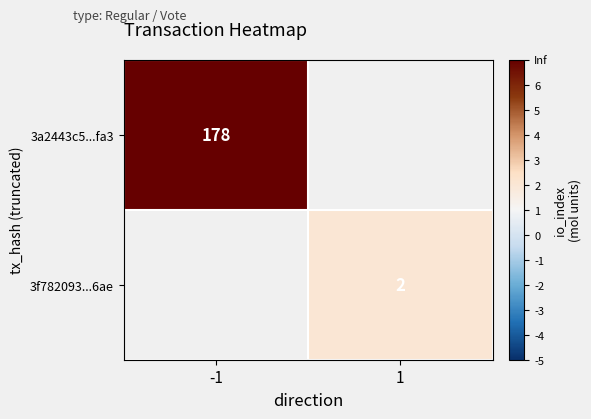

The value of 3a2443c5...fa3 at -1 is 178. True or false?

True